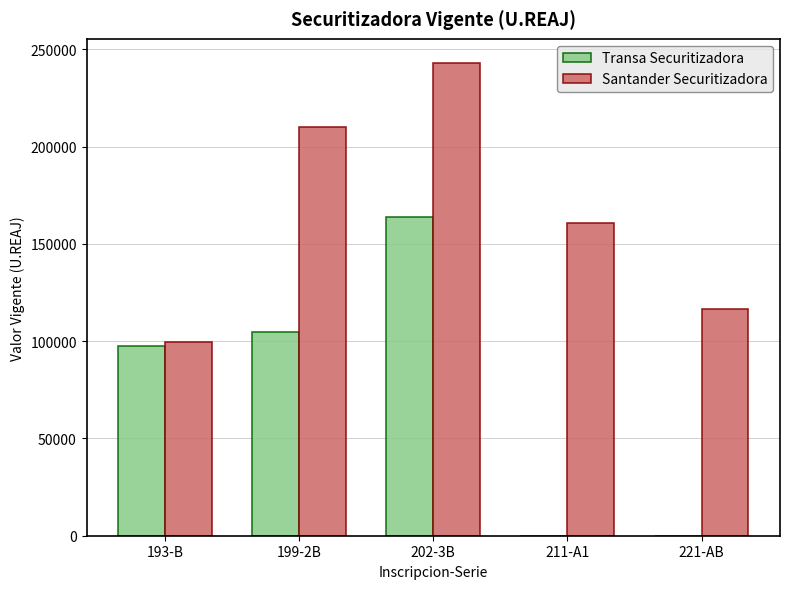

At which category is the sum across all series the highest?

202-3B